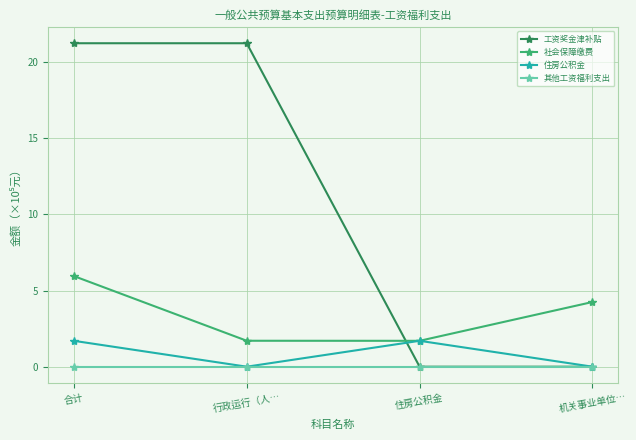

What are all the series names shown in the legend?

工资奖金津补贴, 社会保障缴费, 住房公积金, 其他工资福利支出